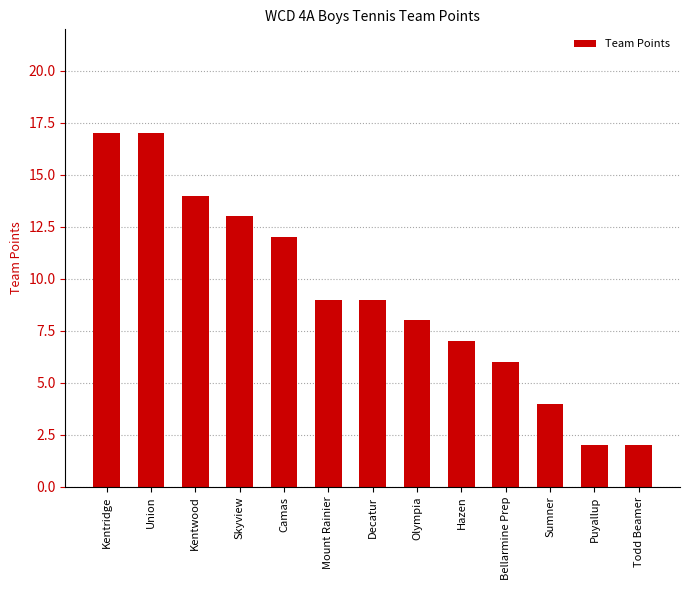

The chart shows a value of 4 at Bellarmine Prep. True or false?

False